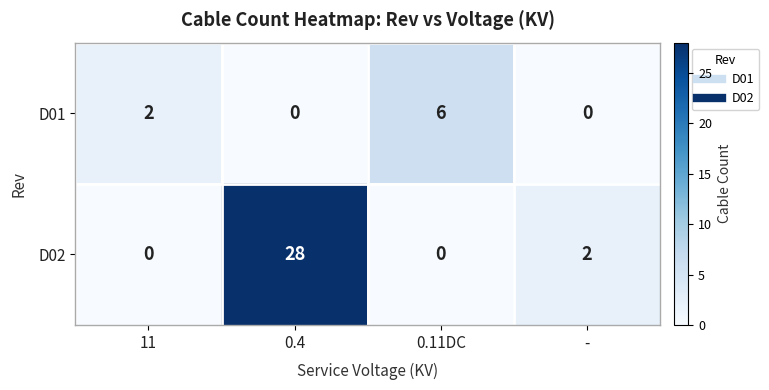

Rank the series by their average value, from lowest to highest.

D01, D02